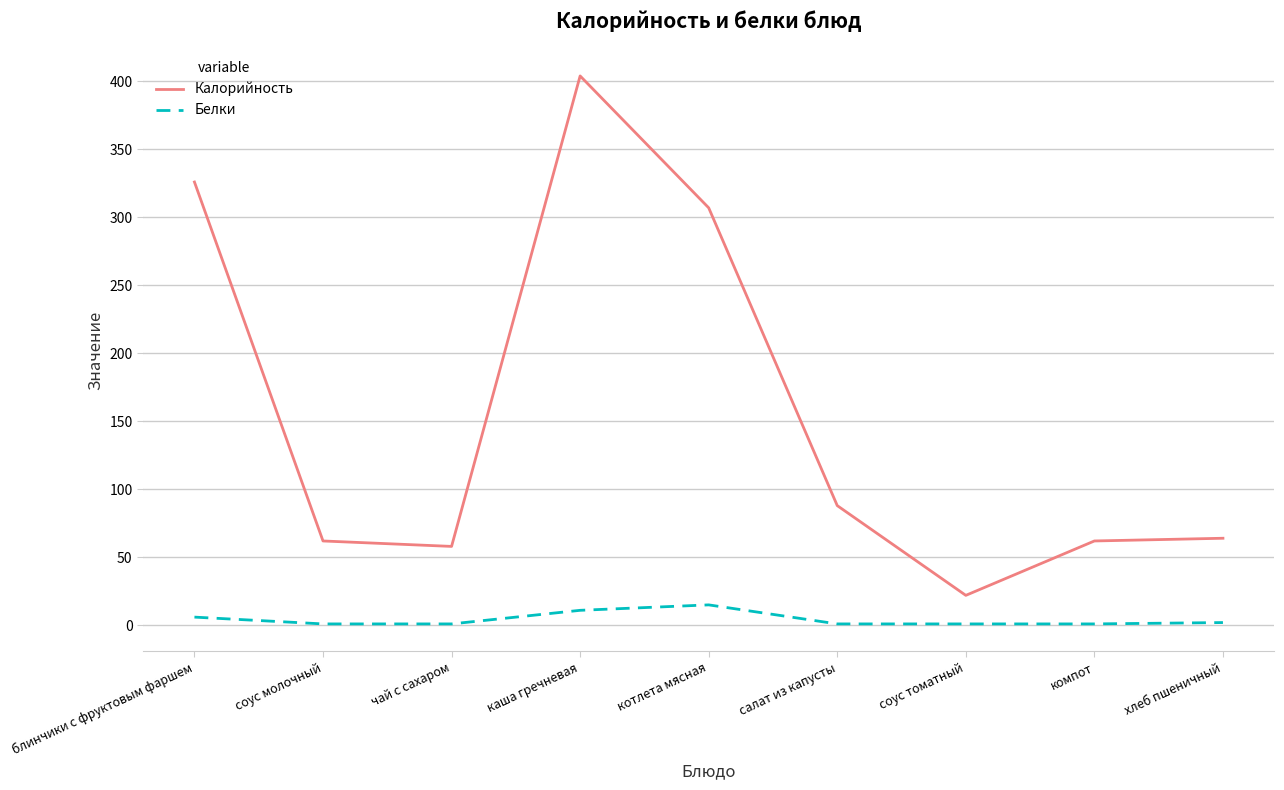

In Белки, how many points are higher than both neighbors (excluding endpoints)?

1